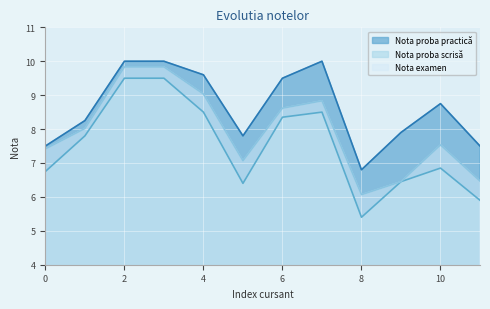

Which series has the largest range (max minus min)?

Nota proba scrisă